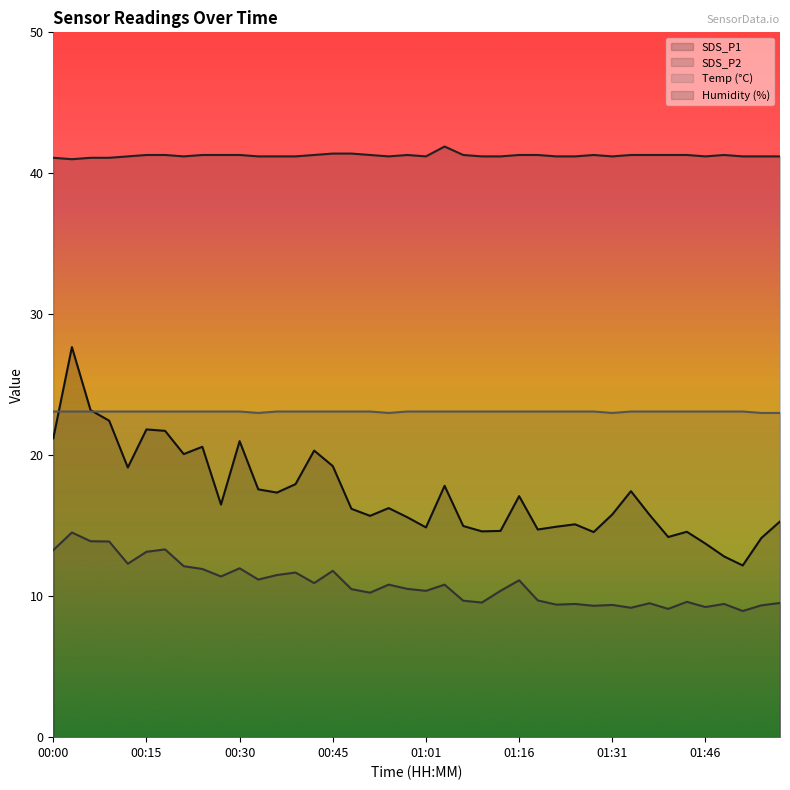

True or false: SDS_P2 has more than 2 interior local peaks.

True